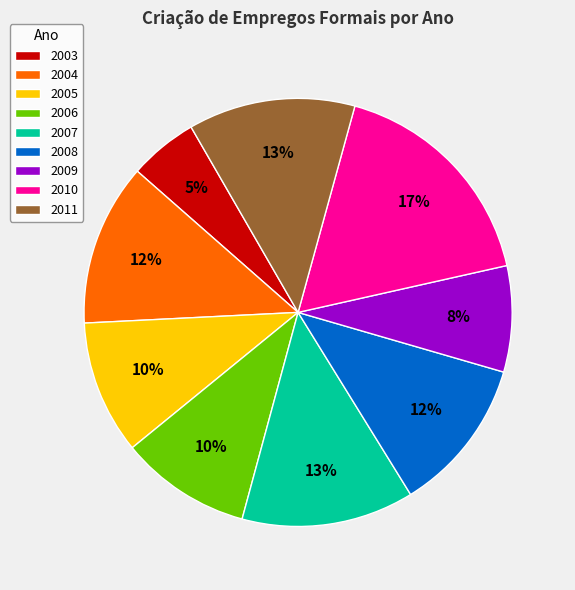

To the nearest percent, what is the combined percentage of 2003 and 2008?

17%